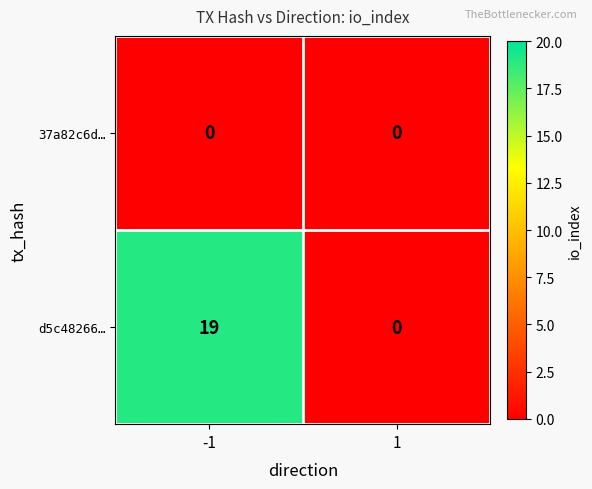

Read the d5c48266… value at -1.

19